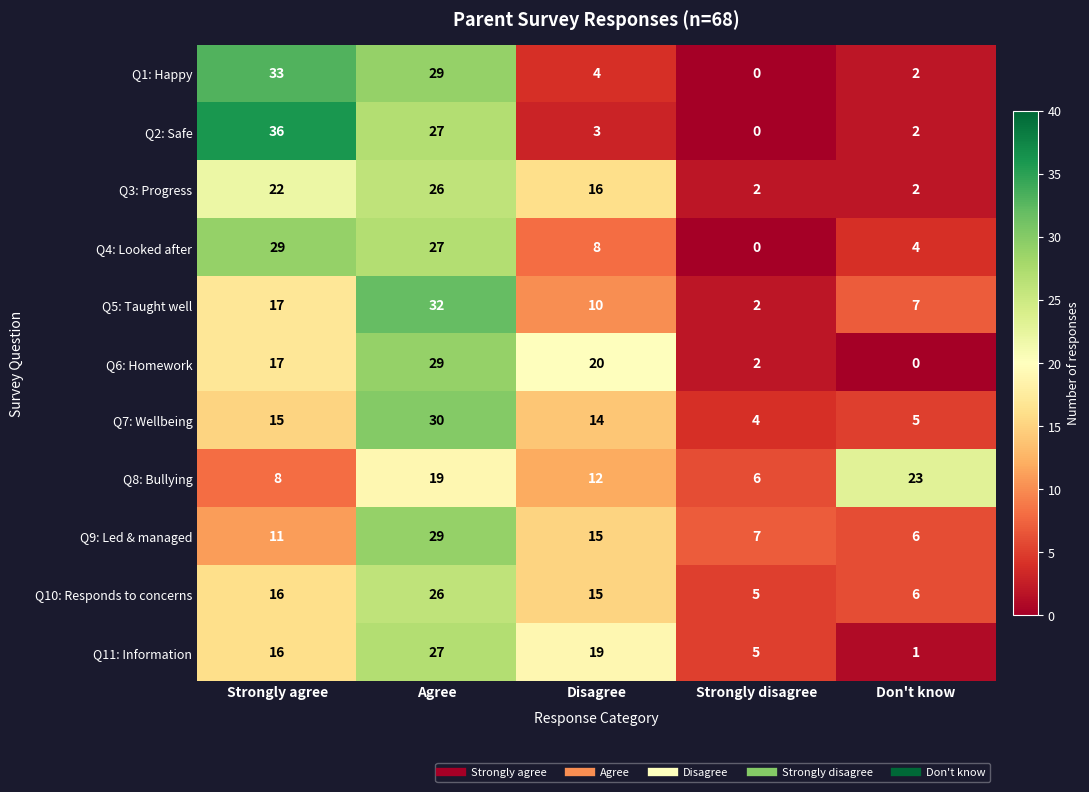

What is the difference between the maximum and minimum values in the Q10: Responds to concerns series?

21